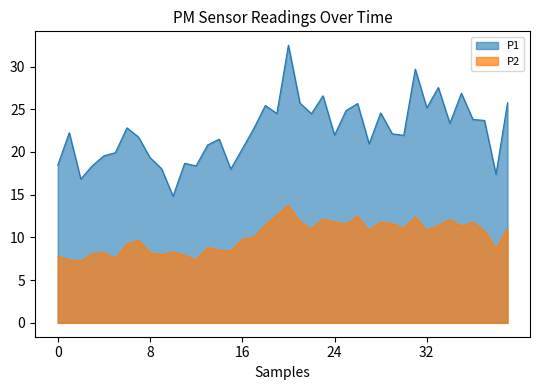

What is the spread (max minus min) of values at 16?

10.6